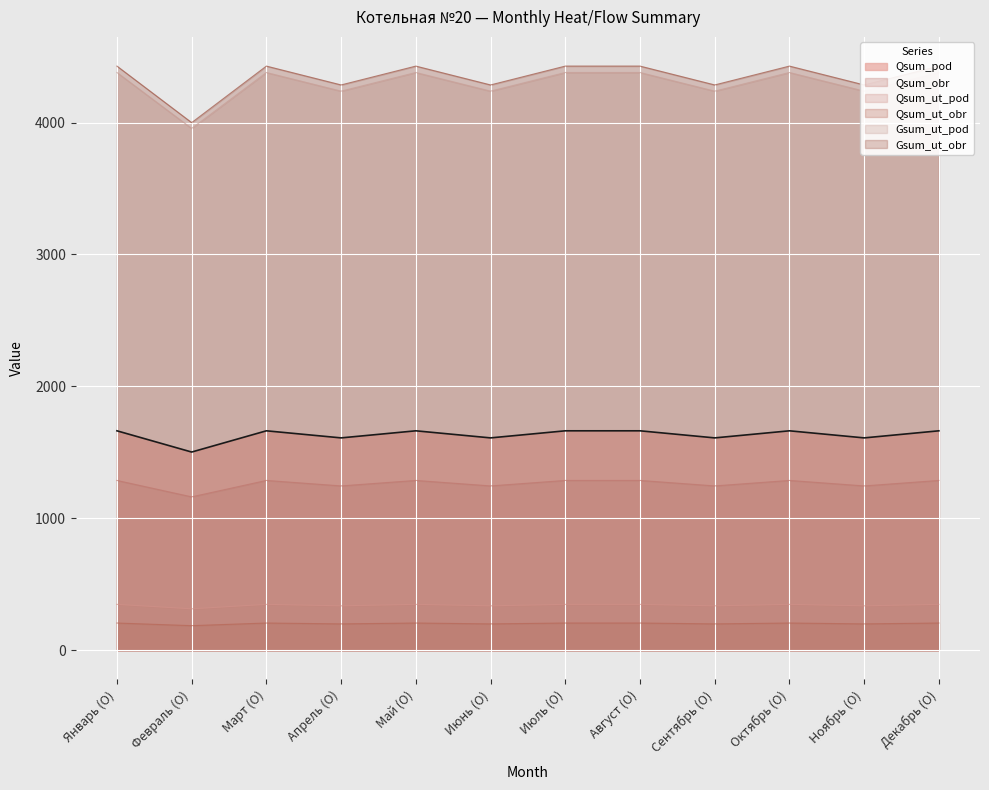

At which category does the chart reach its minimum across all series?

Февраль (О)